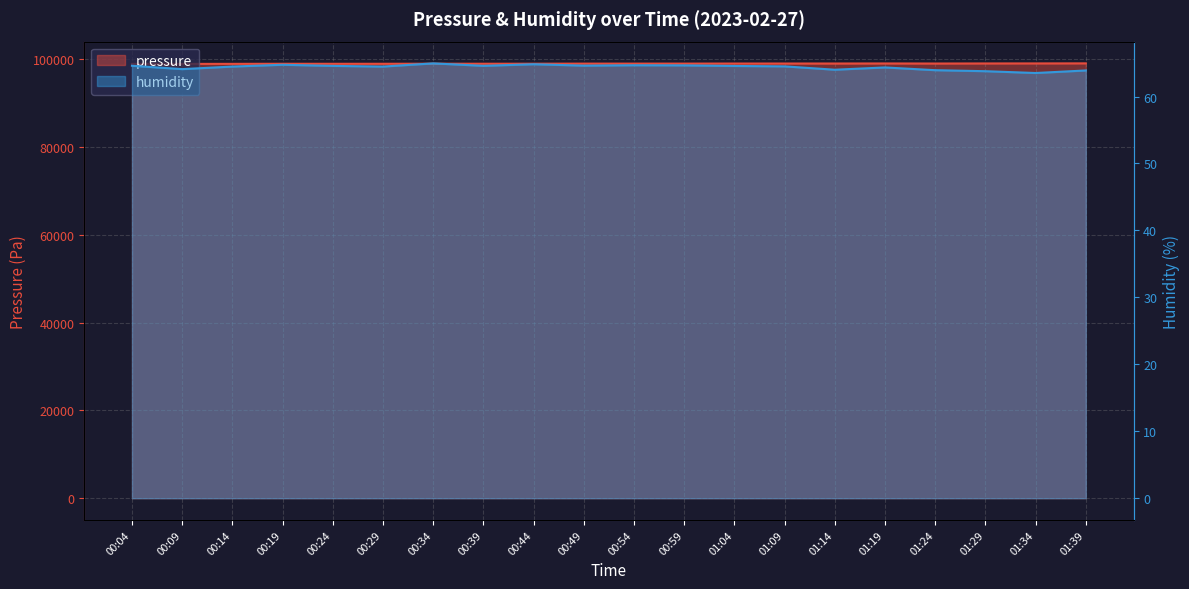

What is the value of the pressure point at the 17th from the left?

99070.2